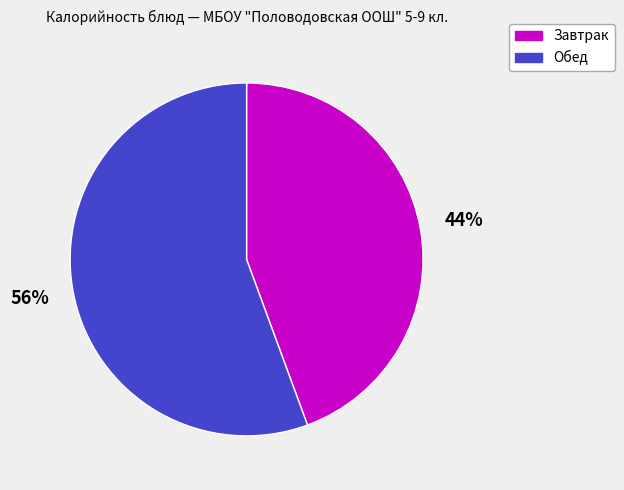

What is the ratio of the value at Обед to the value at Завтрак?

1.3